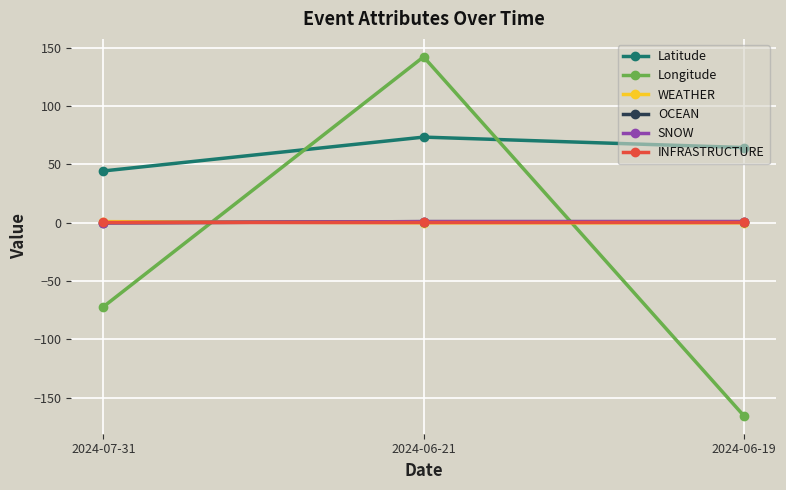

What is the average value of the Longitude series?

-31.7